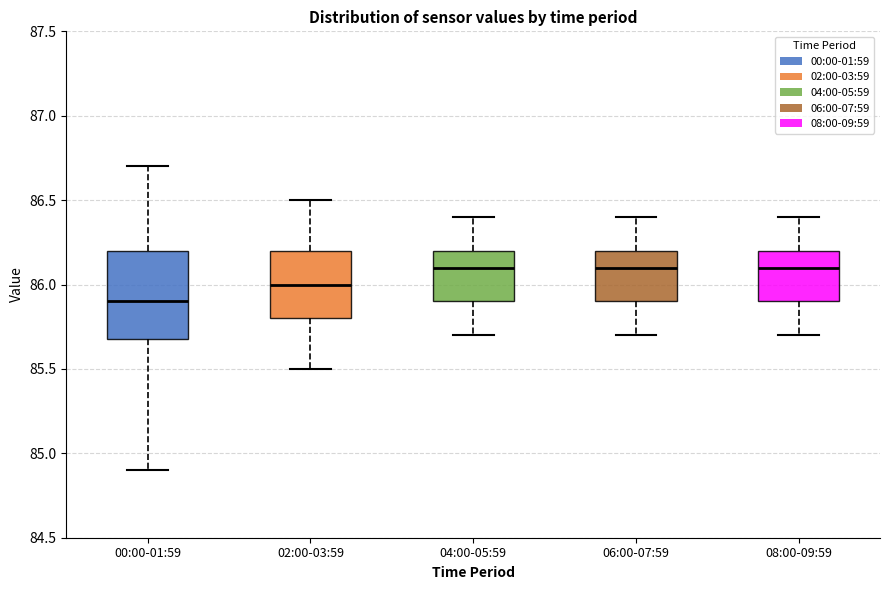

Comparing the boxes themselves (not the whiskers), which one is the tallest?

00:00-01:59